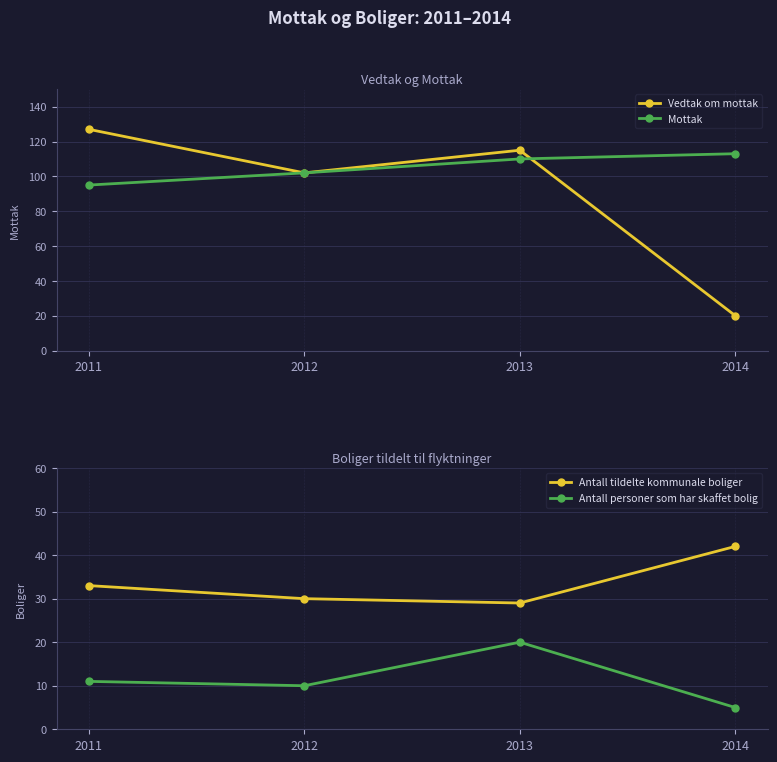

Reading right to left, list all the values displayed in this chart.

Vedtak om mottak: 20	115	102	127
Mottak: 113	110	102	95
Antall tildelte kommunale boliger: 42	29	30	33
Antall personer som har skaffet bolig: 5	20	10	11